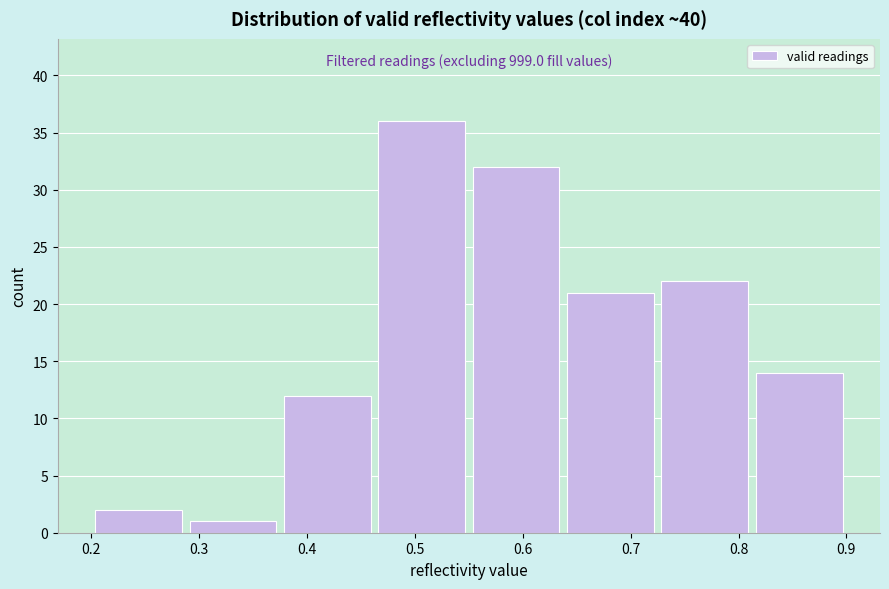

Which range on the x-axis has the tallest bar?

0.46 to 0.55